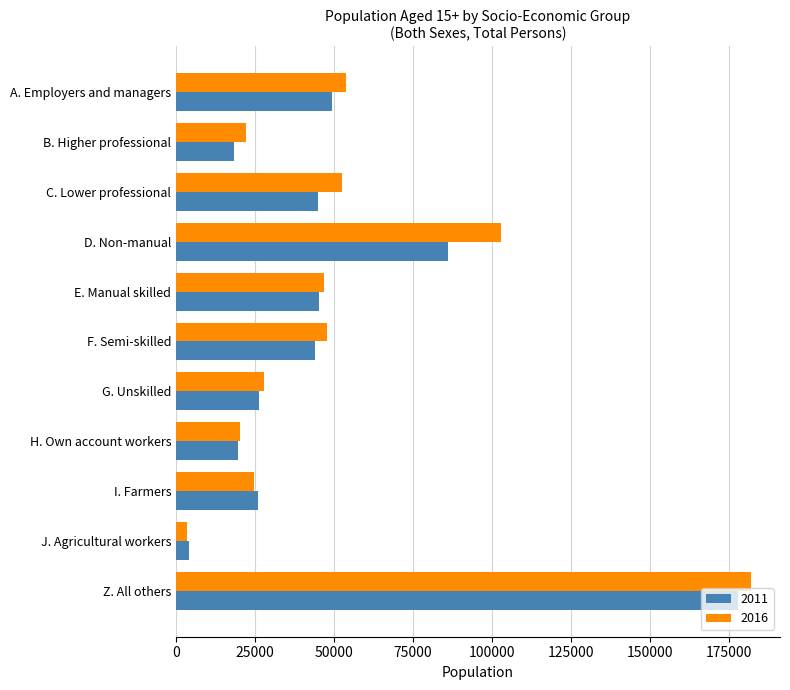

At C. Lower professional, list the series in order from smallest to largest.

2011, 2016